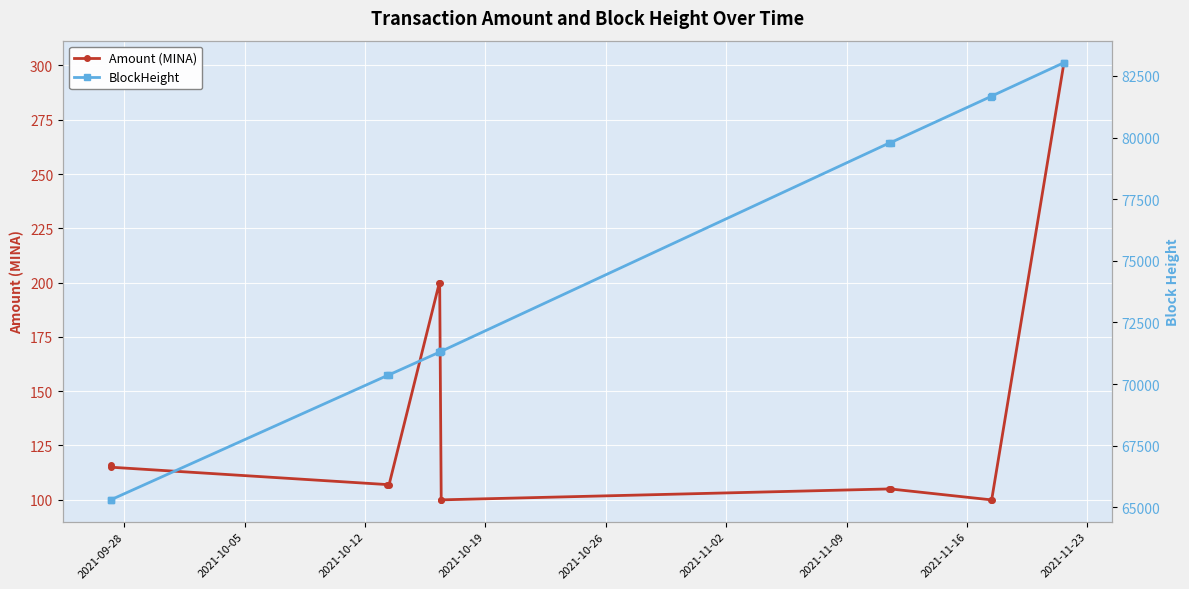

Does the chart display data point markers on the line(s)?

Yes